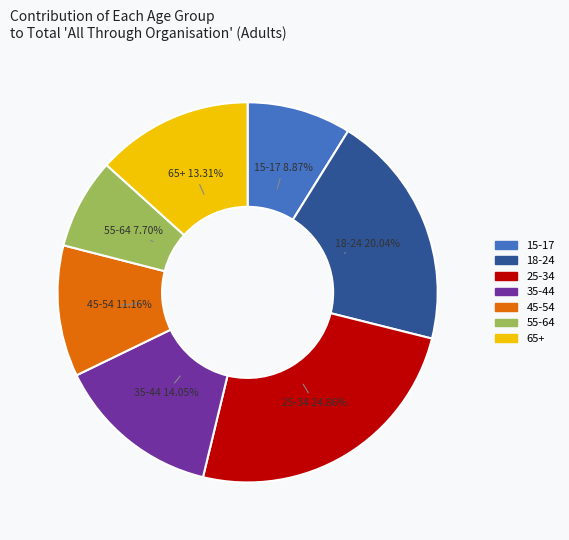

True or false: 35-44 accounts for 7% of the total.

False